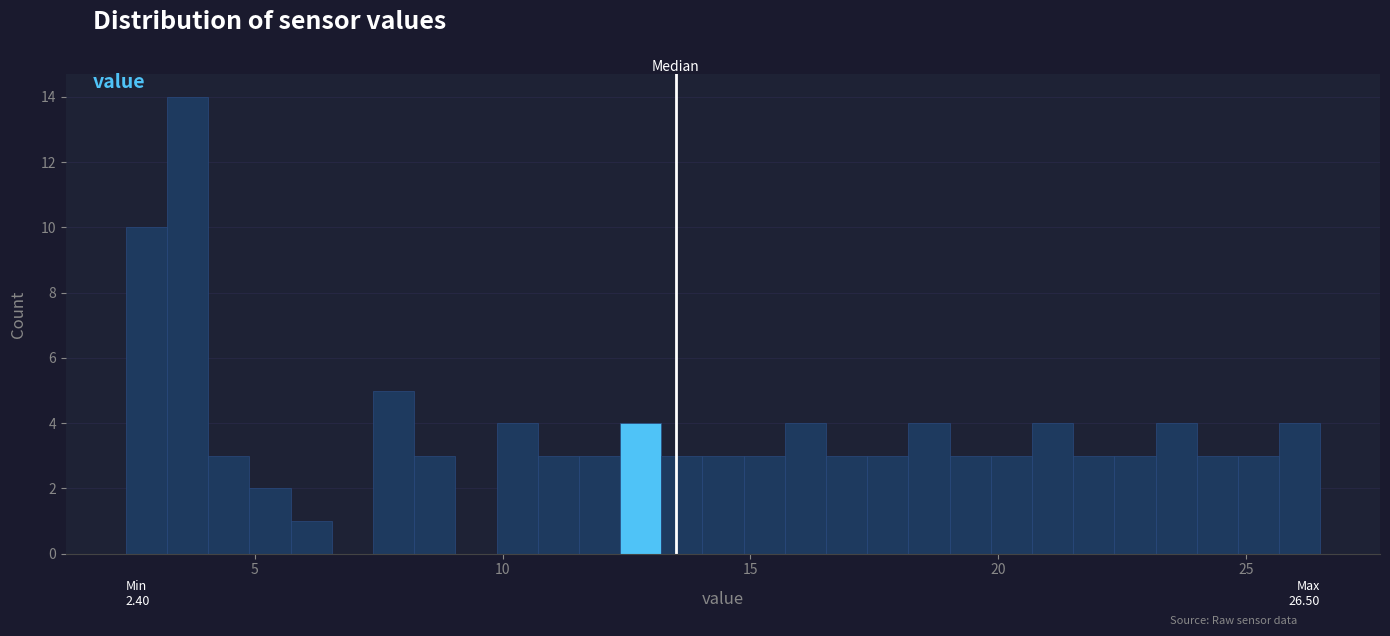

Around what value on the x-axis is the tallest bar? Give the approximate position of its centre, as read against the axis.

3.5